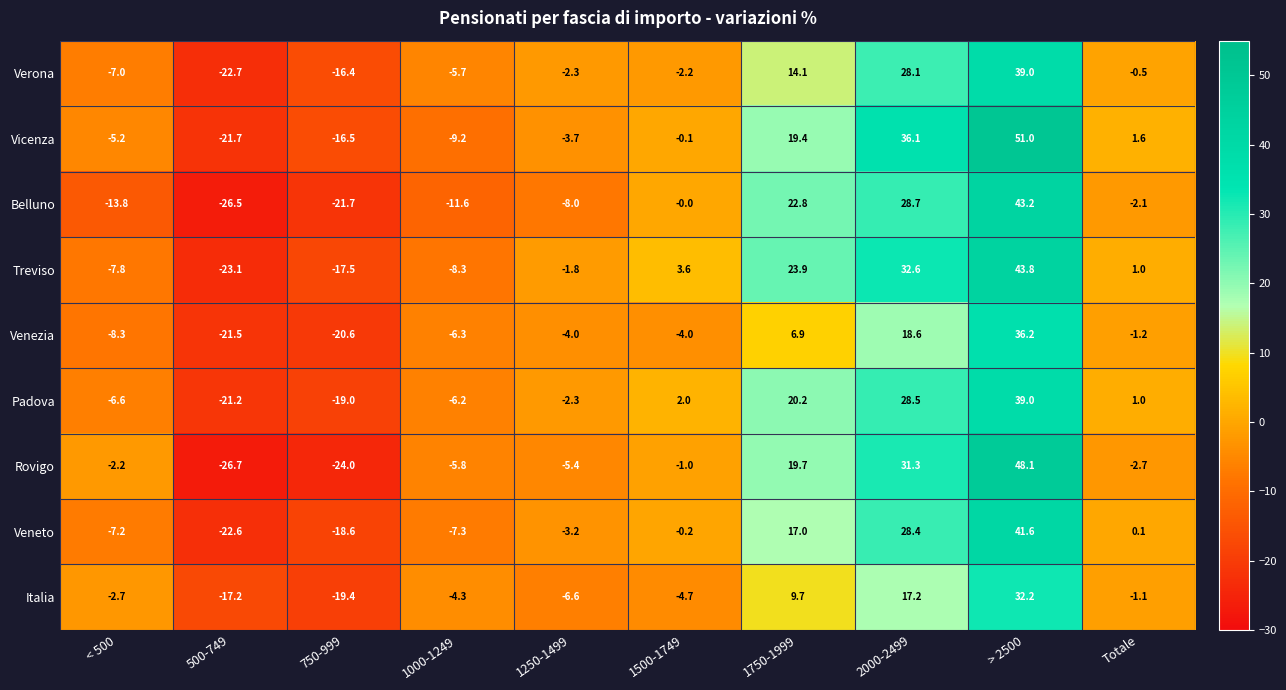

Which series has the widest spread of values?

Rovigo